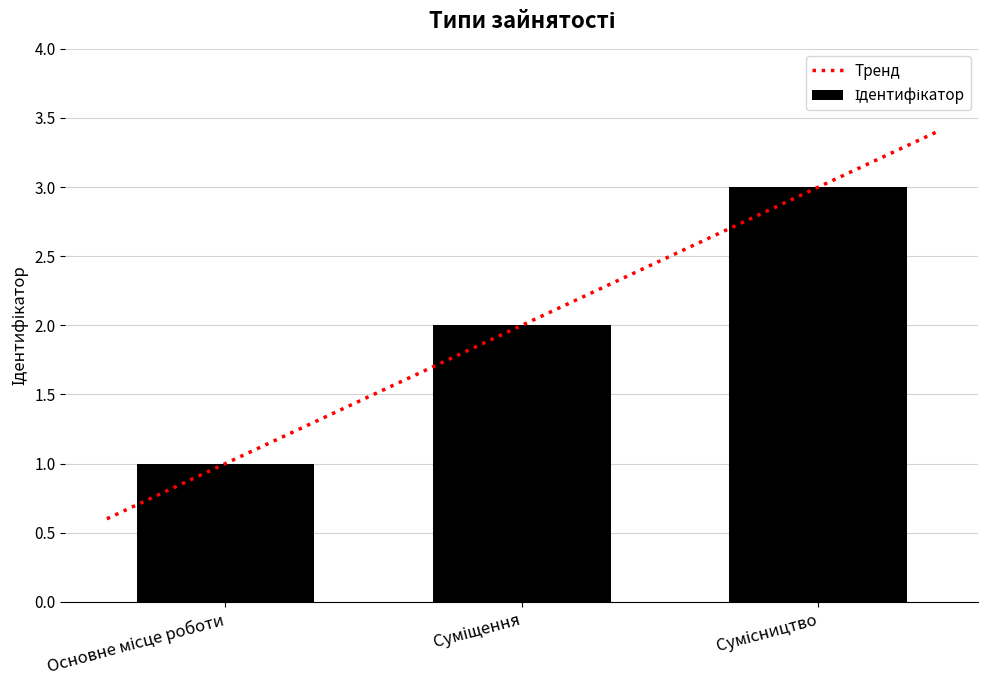

Are the bars horizontal?

No